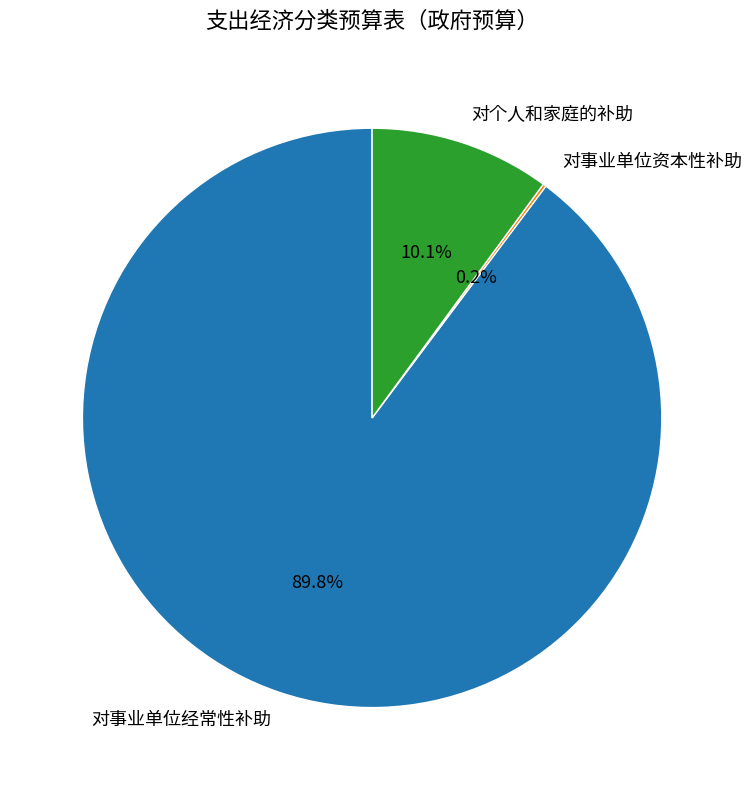

Which has a higher value, 对个人和家庭的补助 or 对事业单位经常性补助?

对事业单位经常性补助